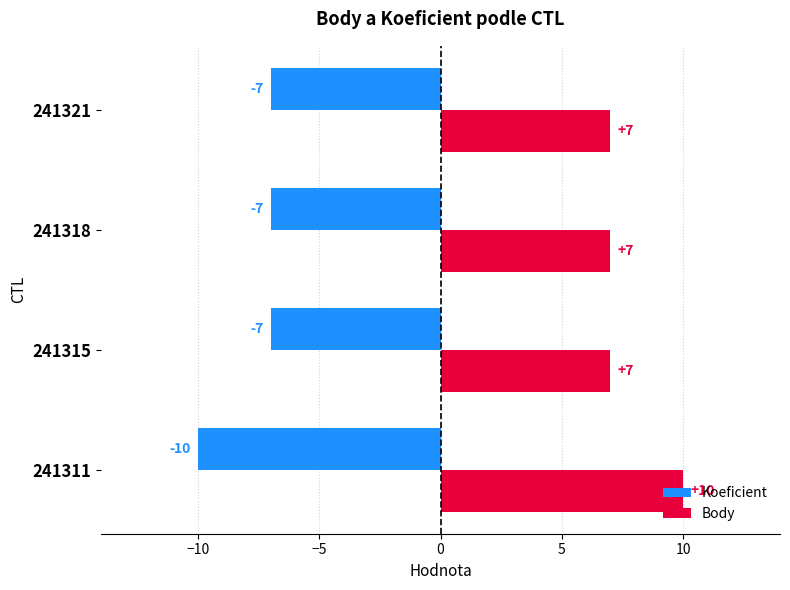

What is the difference between the Koeficient values at 241315 and 241311?

3